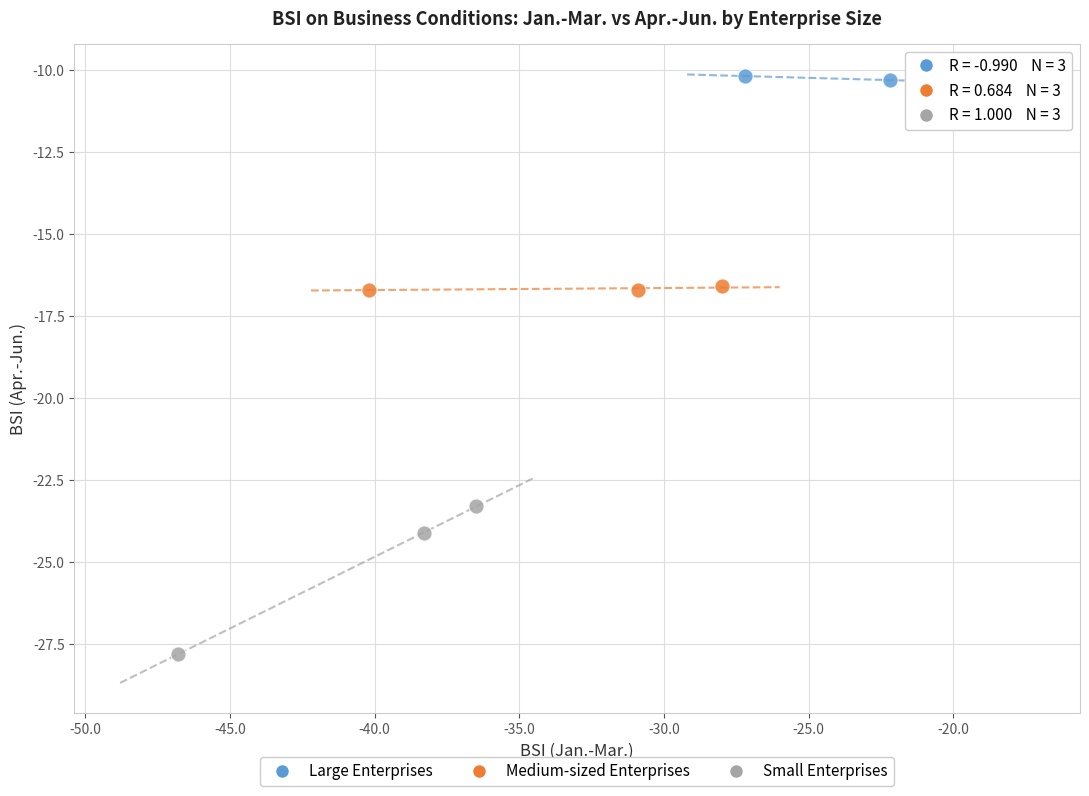

Which series has the widest spread of Y values?

Small Enterprises